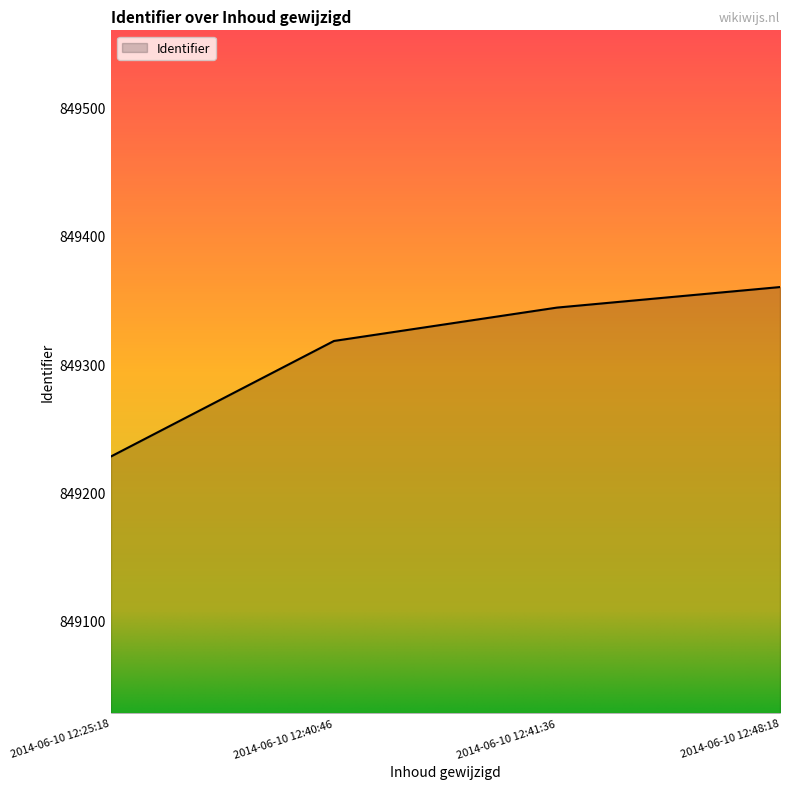

What is the change in value from 2014-06-10 12:40:46 to 2014-06-10 12:48:18?

+42